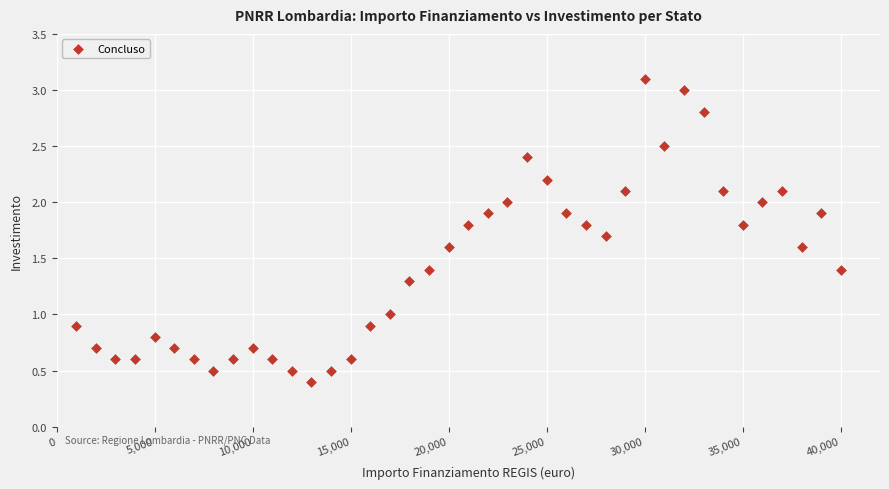

What is the range of Y values (max minus min)?

2.7